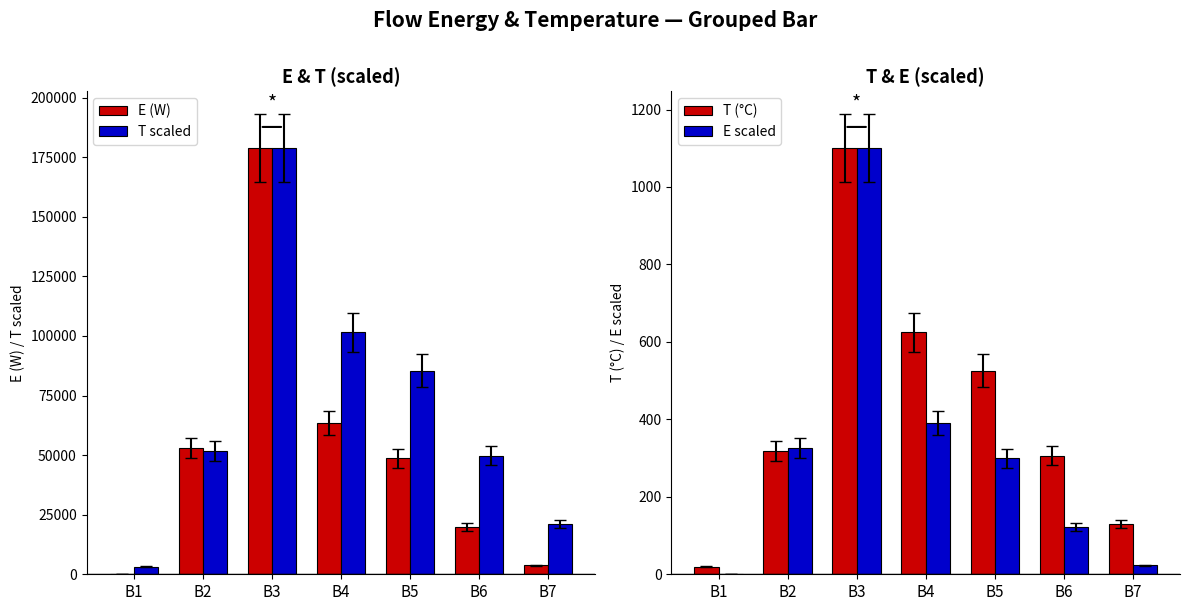

How many data points in E (W) are less than 48584?

3